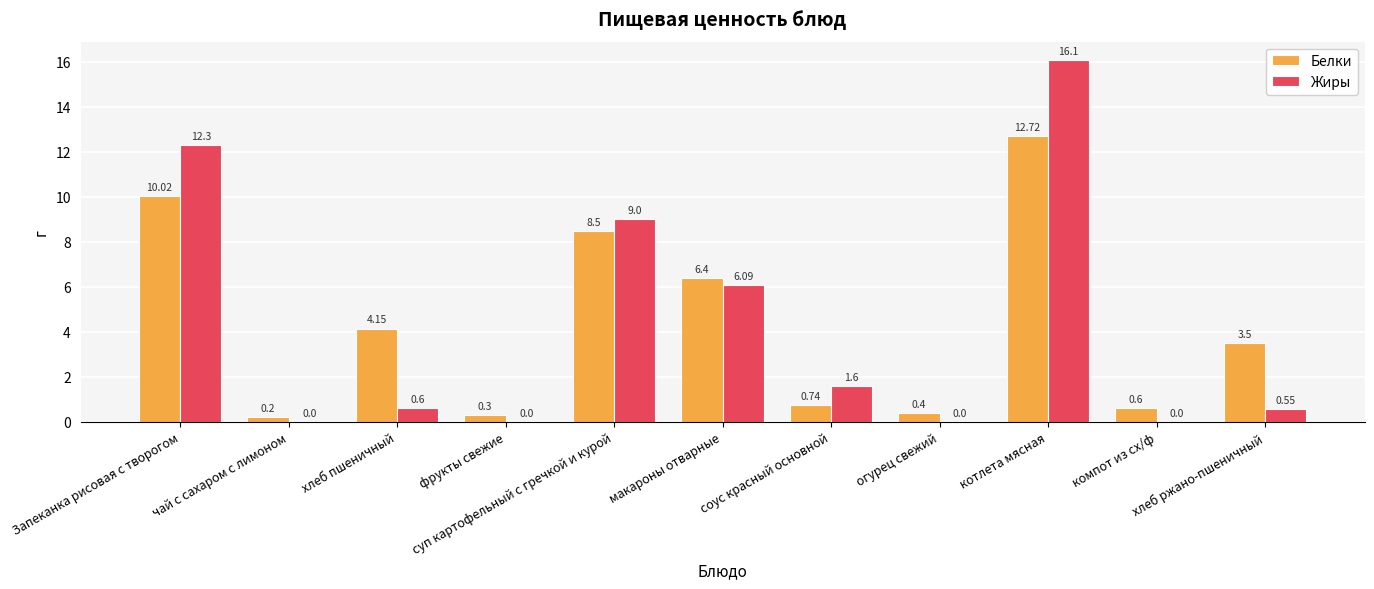

Which series has the largest total across all categories?

Белки